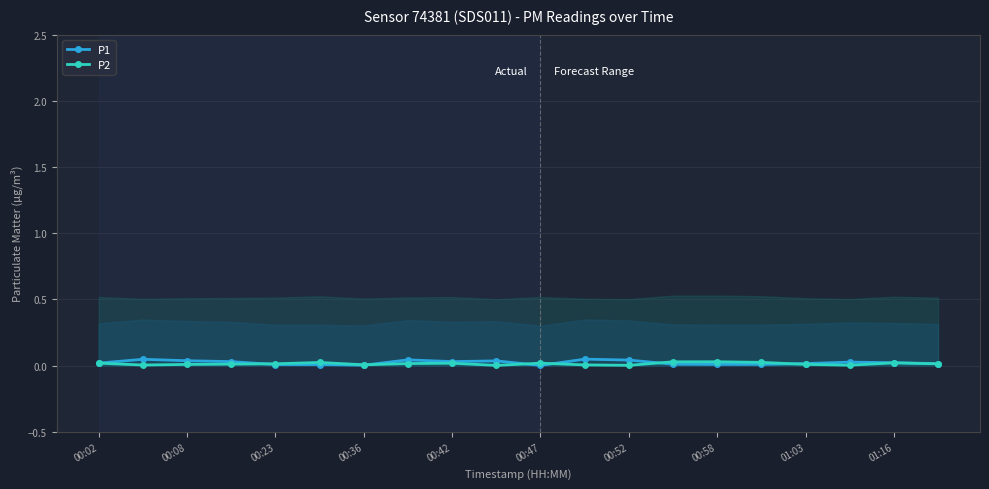

True or false: P2 has more than 0 points higher than both neighbors.

True